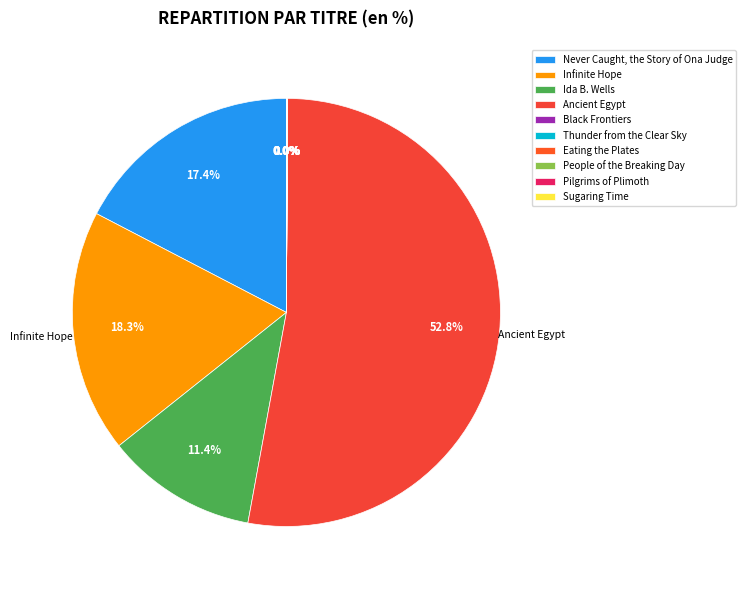

Between Infinite Hope and Sugaring Time, which is larger?

Infinite Hope